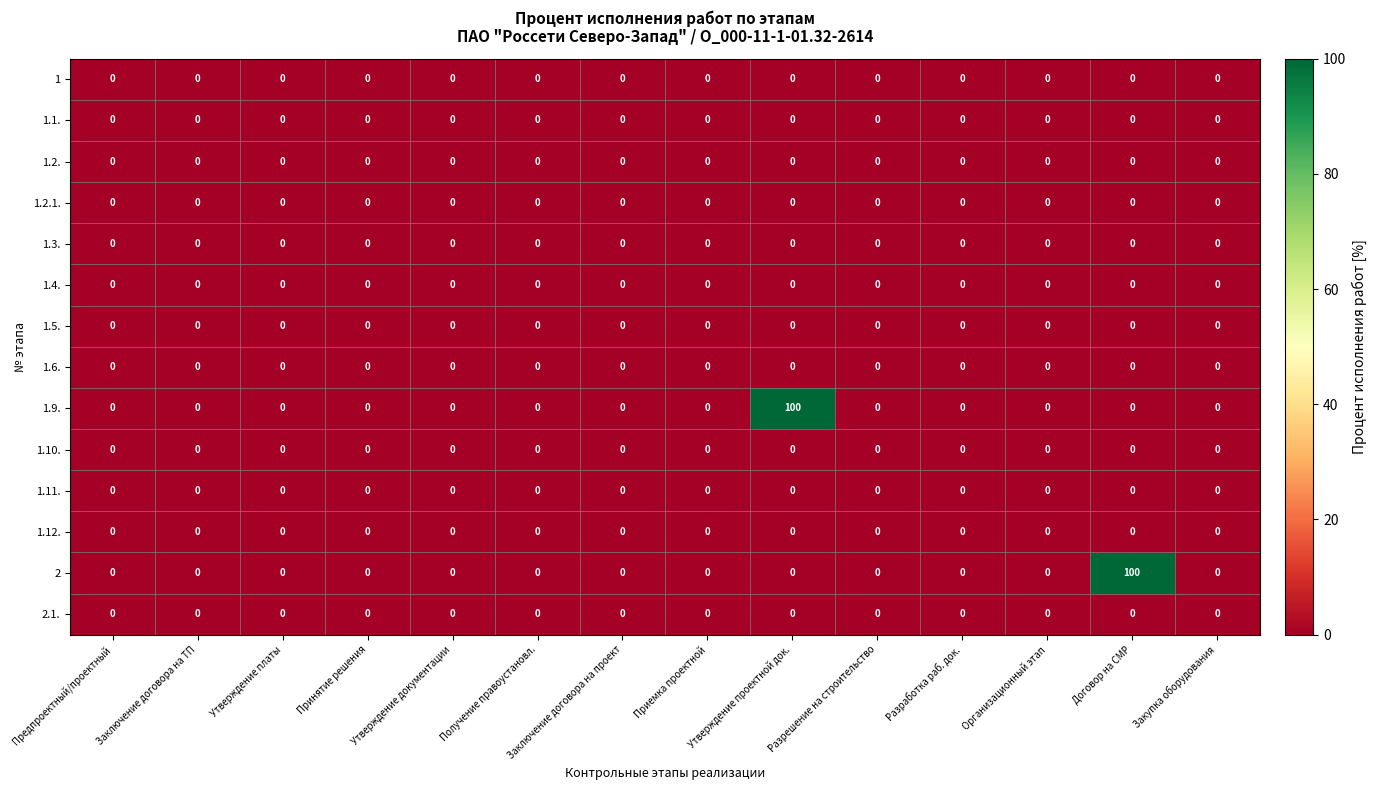

The value of 1.6. at Утверждение документации is 0. True or false?

True